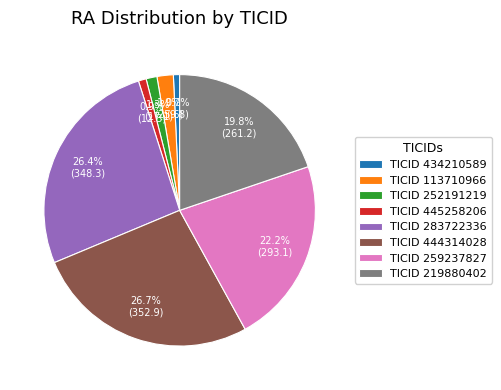

How much of the chart is everything except TICID 113710966?

98.1%